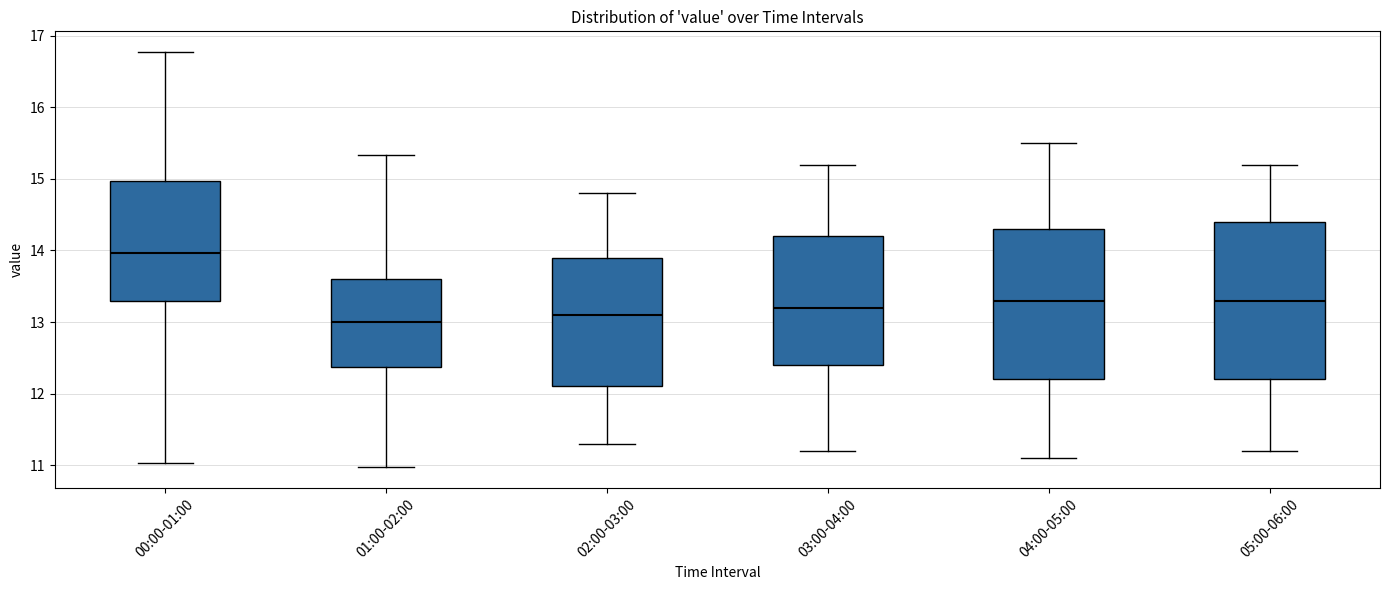

Reading left to right, transcribe this box plot: for each box, give where its median line is, the range the box spans, and where its two whiskers end, as read against the y-axis. The values are not printed on the chart, so give them approximately, as read against the axis.

00:00-01:00: median 14.0, box 13.3 to 15.0, whiskers 11.0 to 16.8
01:00-02:00: median 13.0, box 12.4 to 13.6, whiskers 11.0 to 15.3
02:00-03:00: median 13.1, box 12.1 to 13.9, whiskers 11.3 to 14.8
03:00-04:00: median 13.2, box 12.4 to 14.2, whiskers 11.2 to 15.2
04:00-05:00: median 13.3, box 12.2 to 14.3, whiskers 11.1 to 15.5
05:00-06:00: median 13.3, box 12.2 to 14.4, whiskers 11.2 to 15.2